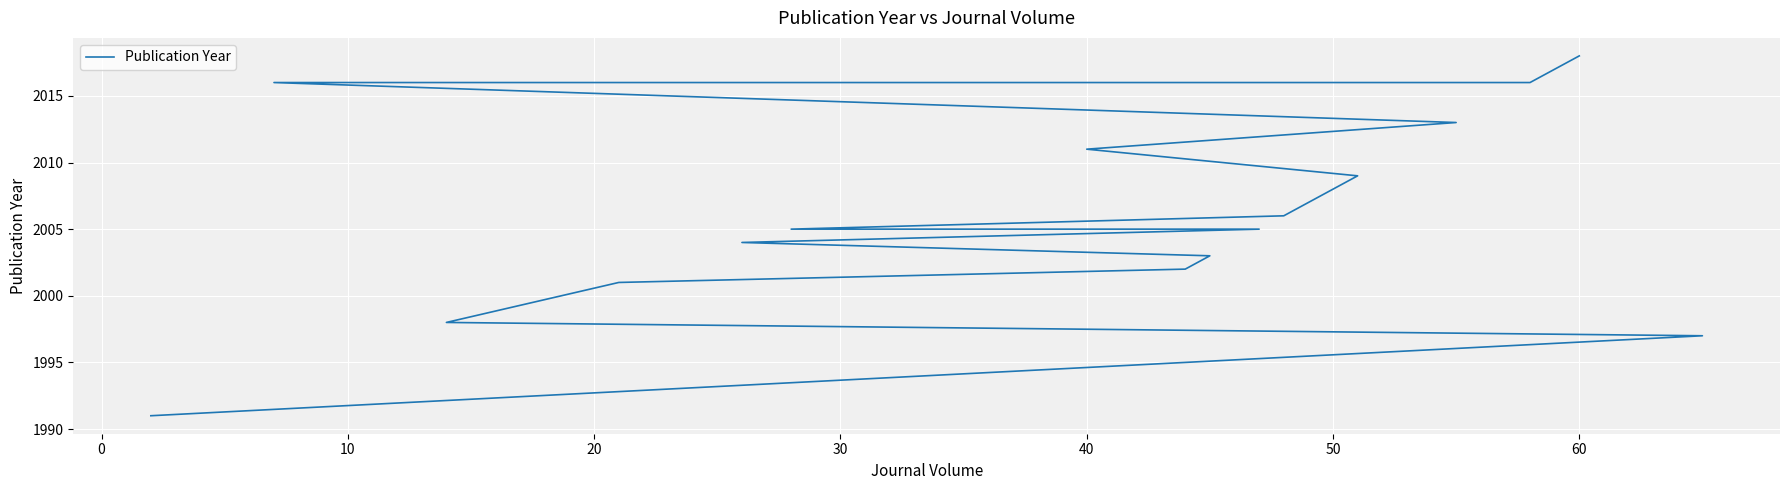

True or false: there are more than 1 points higher than both neighbors.

False